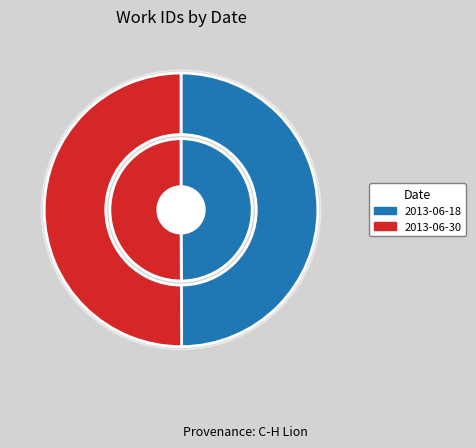

How many segments does this pie chart have?

2